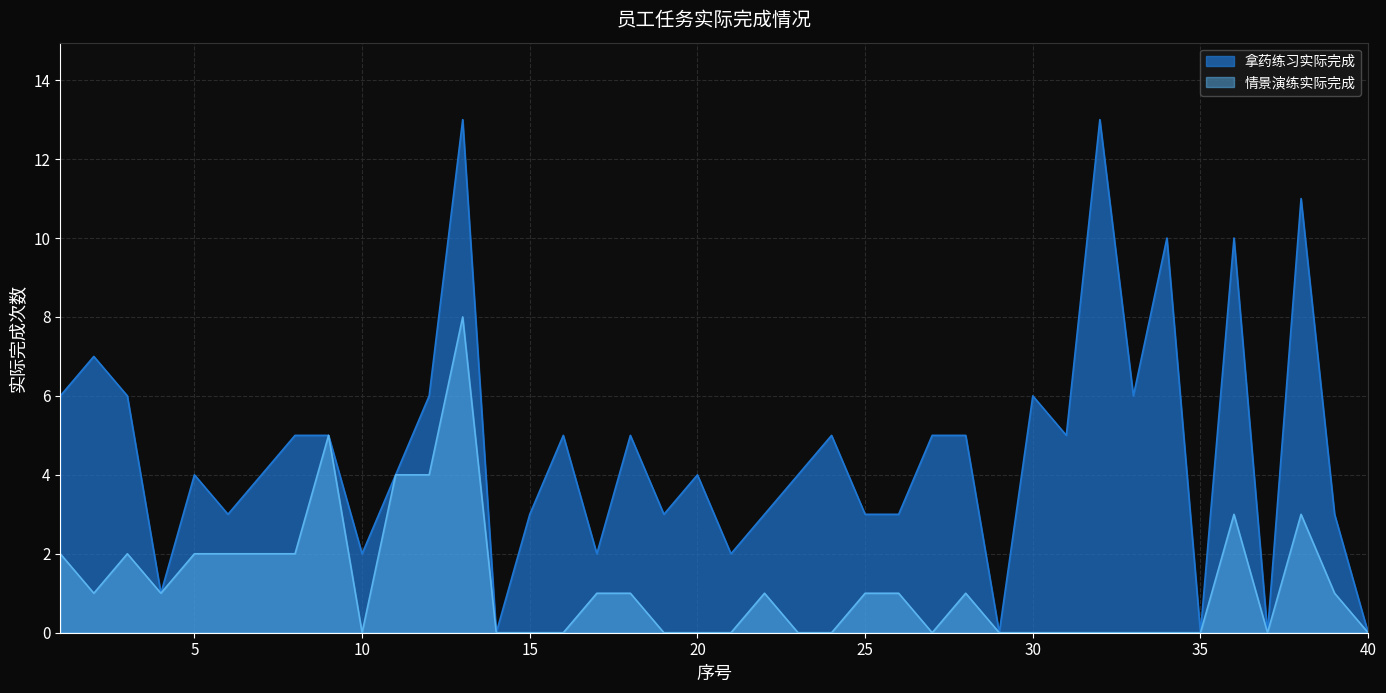

How many lines are shown in the chart?

2